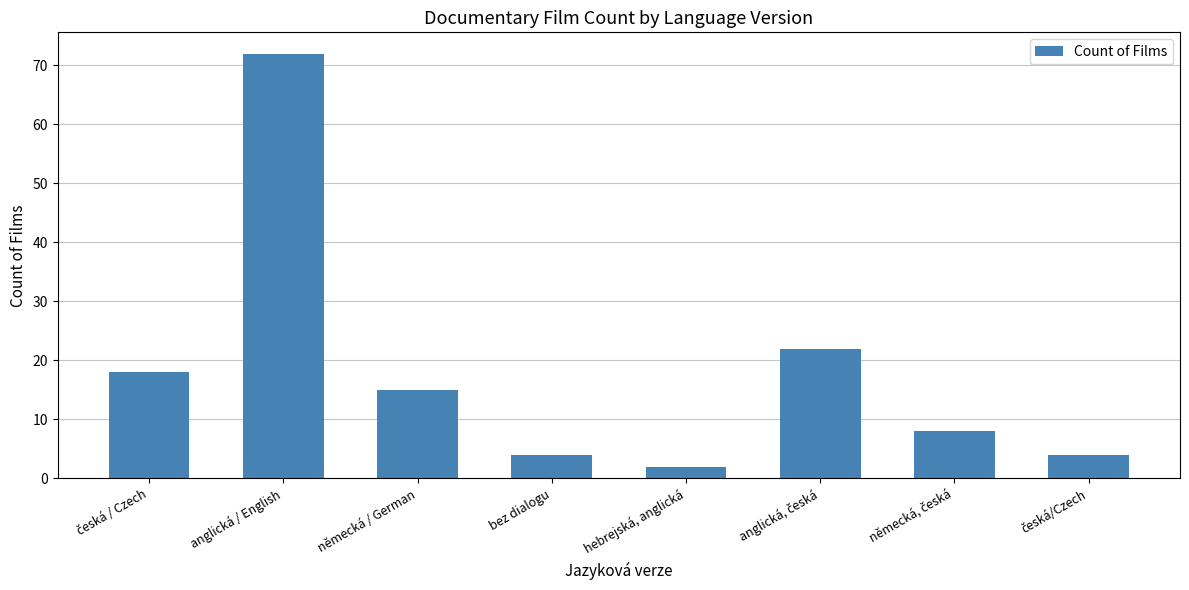

Reading left to right, what are all the values shown in this chart?

18	72	15	4	2	22	8	4